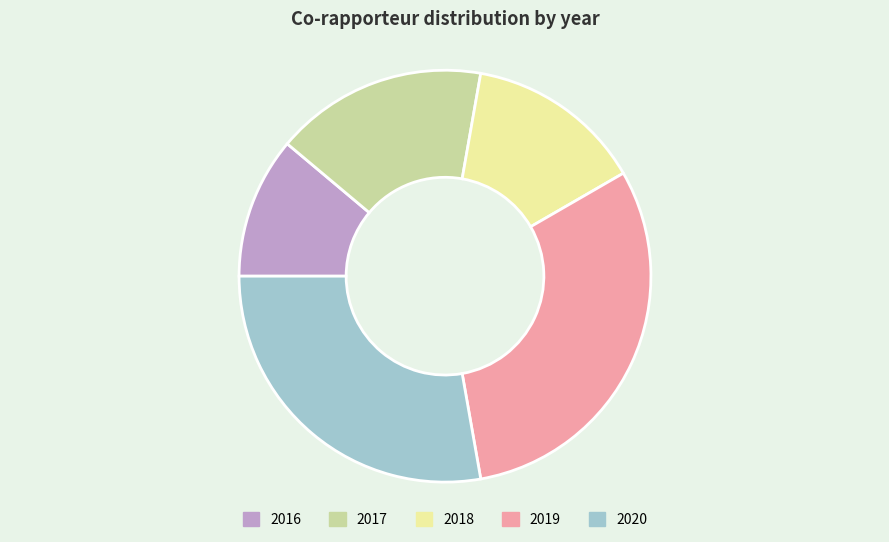

Count the number of slices in the pie.

5